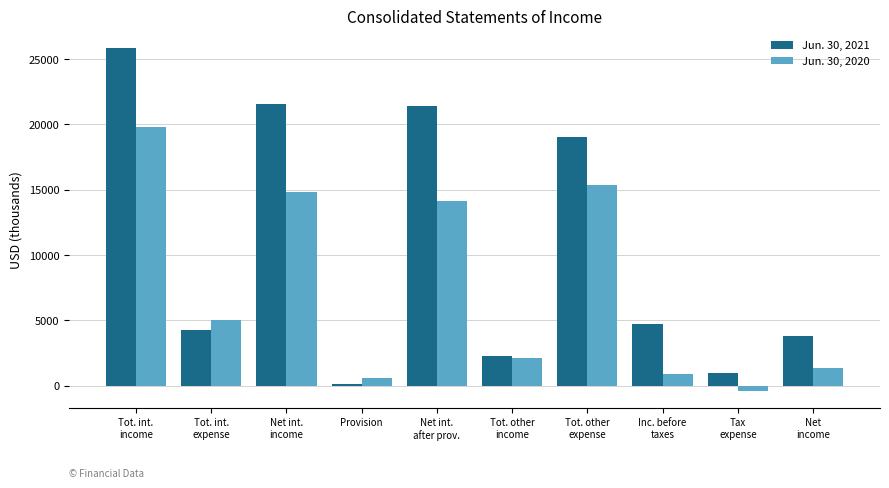

What is the difference between the Jun. 30, 2021 values at Tax
expense and Provision?

814